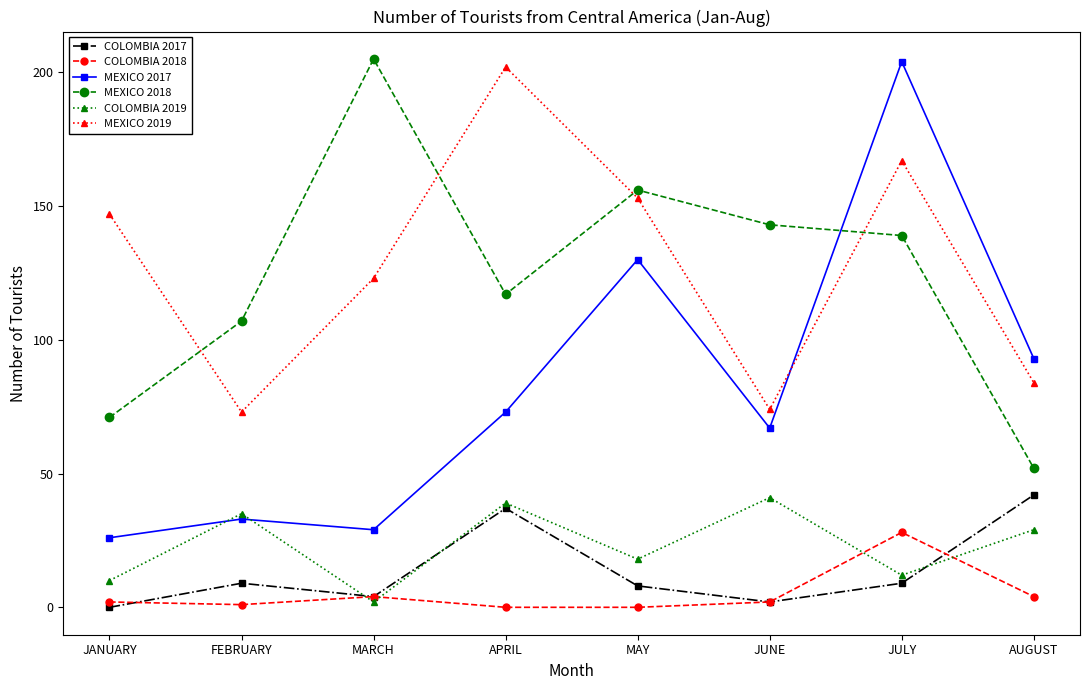

At which category does COLOMBIA 2018 reach its first local peak?

MARCH